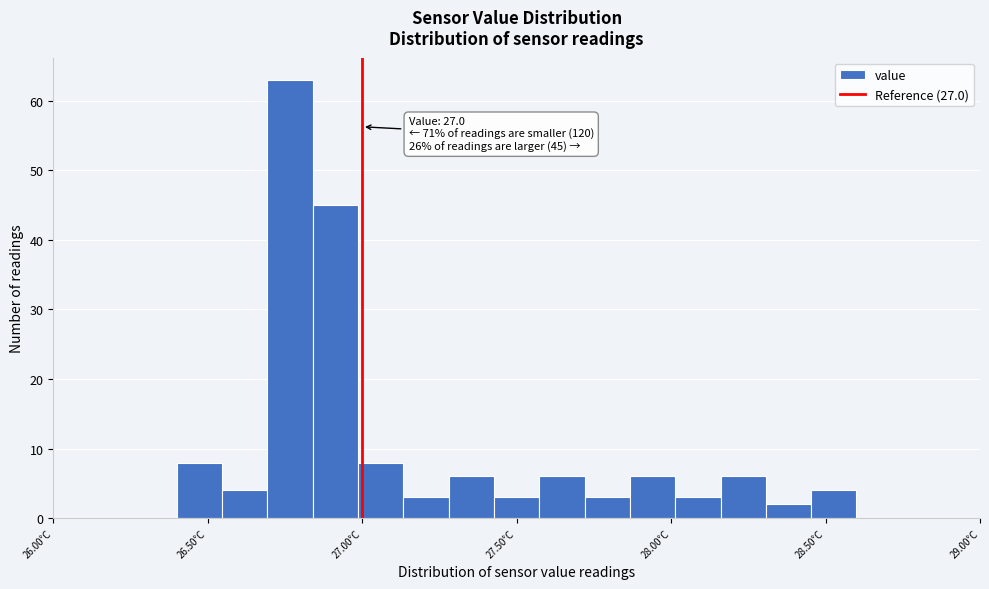

Read against the x-axis, roughly where is the centre of the tallest bar?

26.75